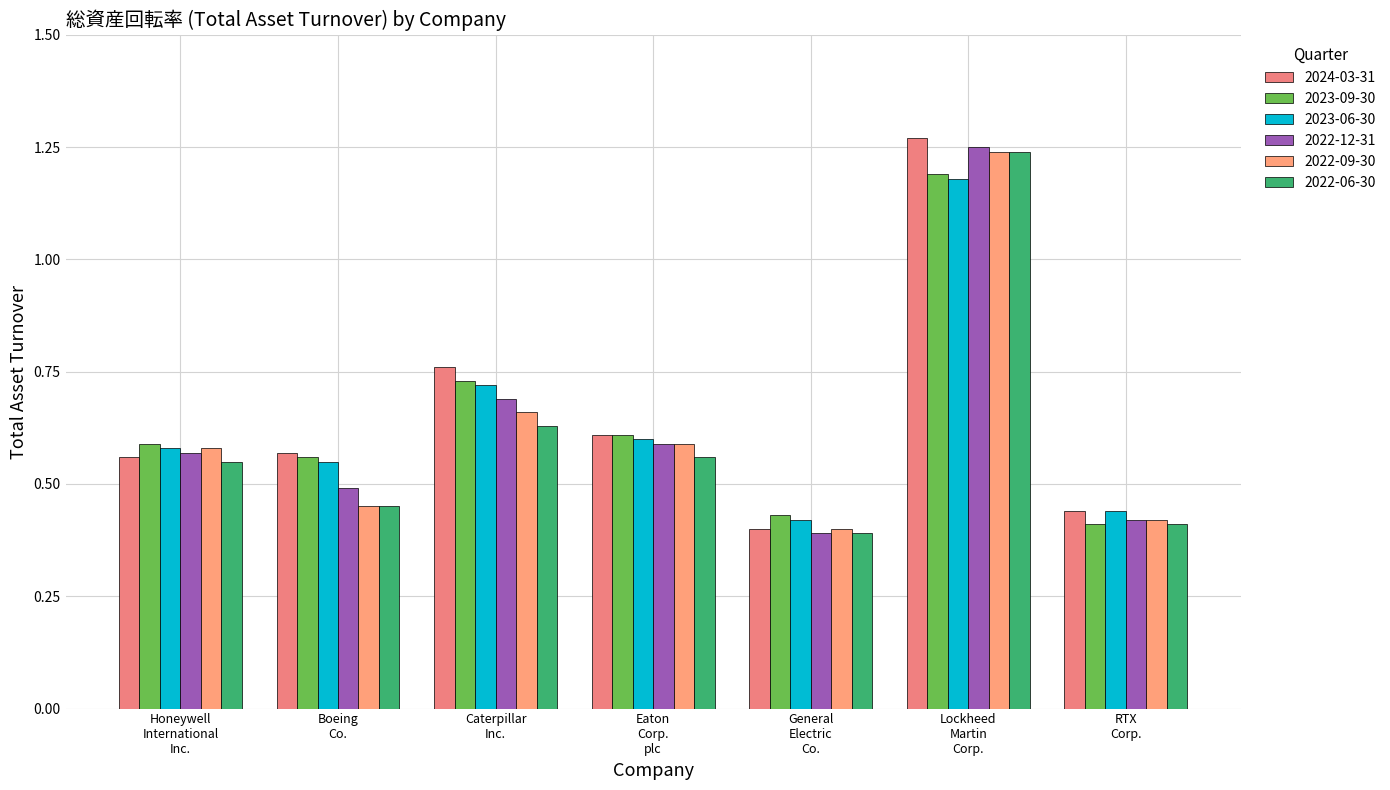

At which category is the sum across all series the highest?

Lockheed
Martin
Corp.